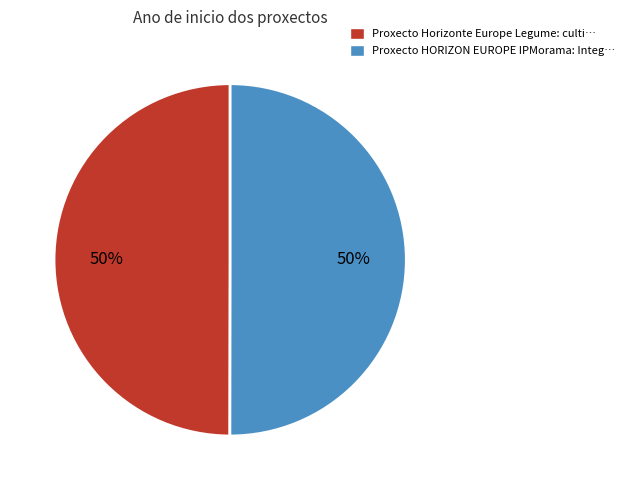

Count the number of slices in the pie.

2